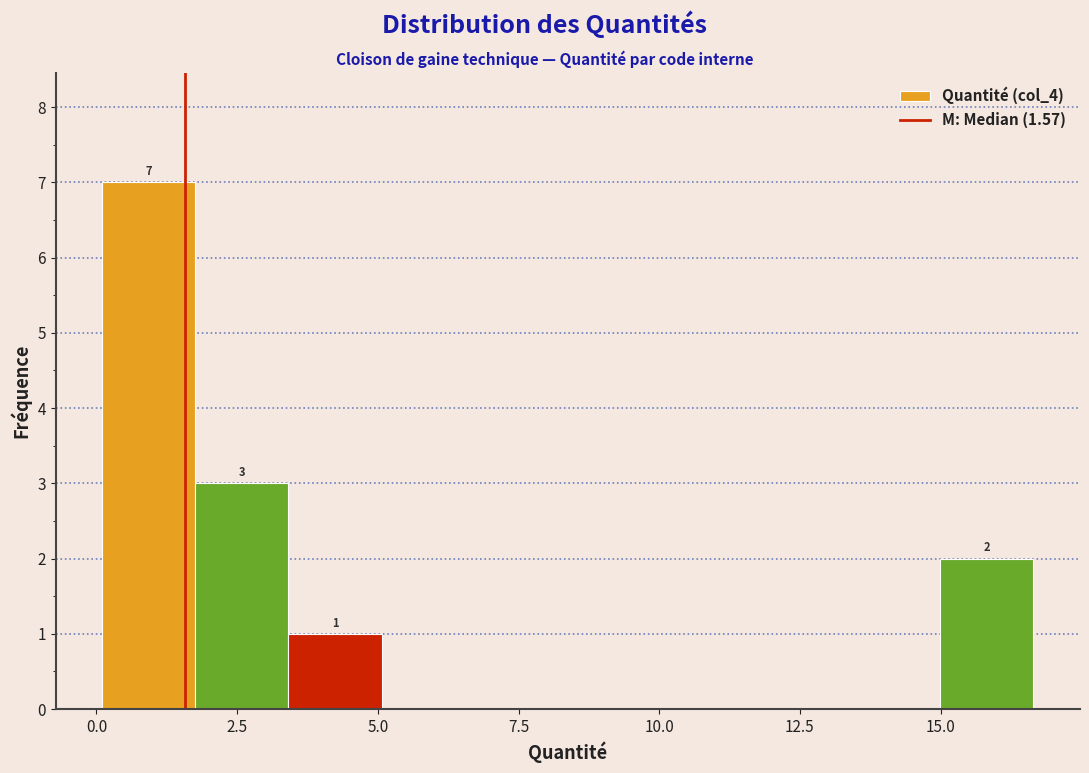

Read against the x-axis, roughly where is the centre of the tallest bar?

1.0